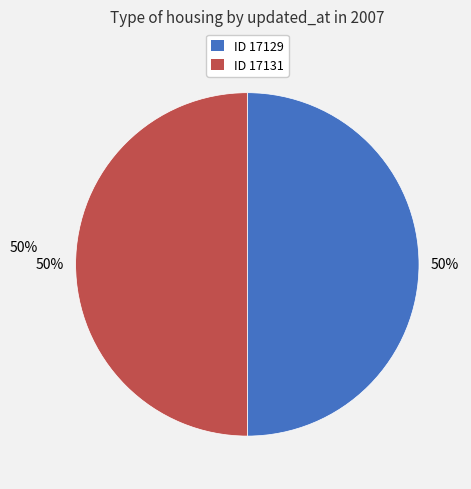

What is the ratio of the value at 2009-09-14 19:49:09 UTC to the value at 2009-09-14 19:49:08 UTC?

1.0